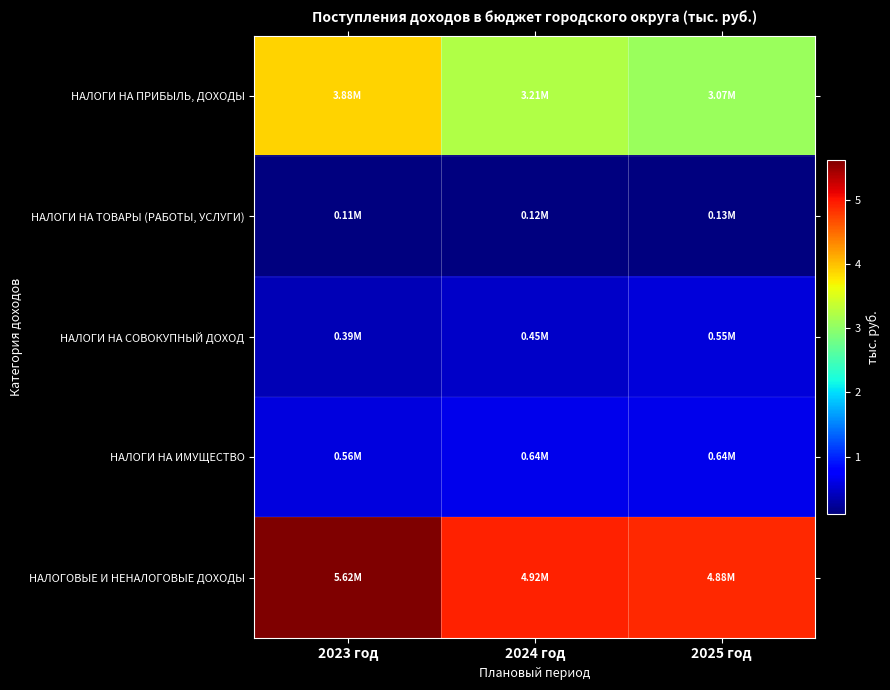

Which series changed the most between 2024 год and 2025 год?

НАЛОГИ НА ПРИБЫЛЬ, ДОХОДЫ